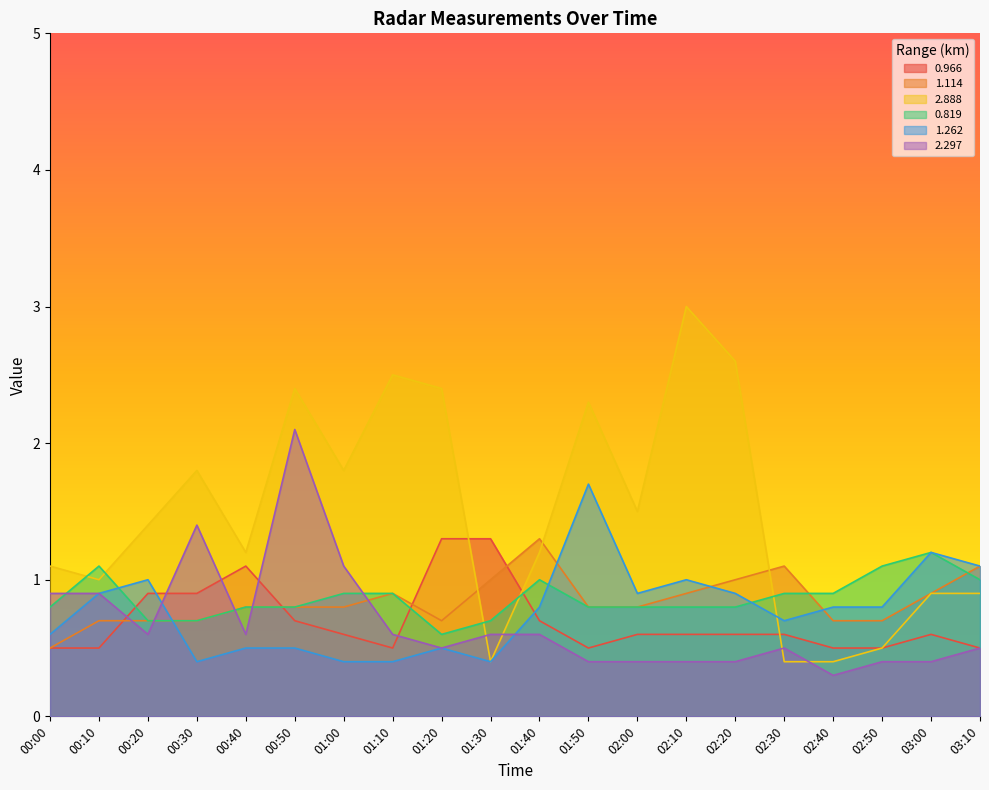

What position from the right is 02:40?

4